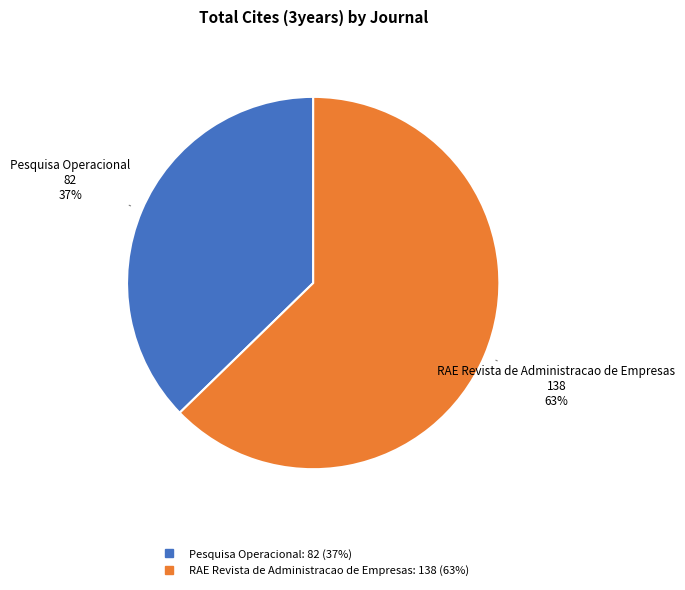

Between Pesquisa Operacional and RAE Revista de Administracao de Empresas, which is larger?

RAE Revista de Administracao de Empresas